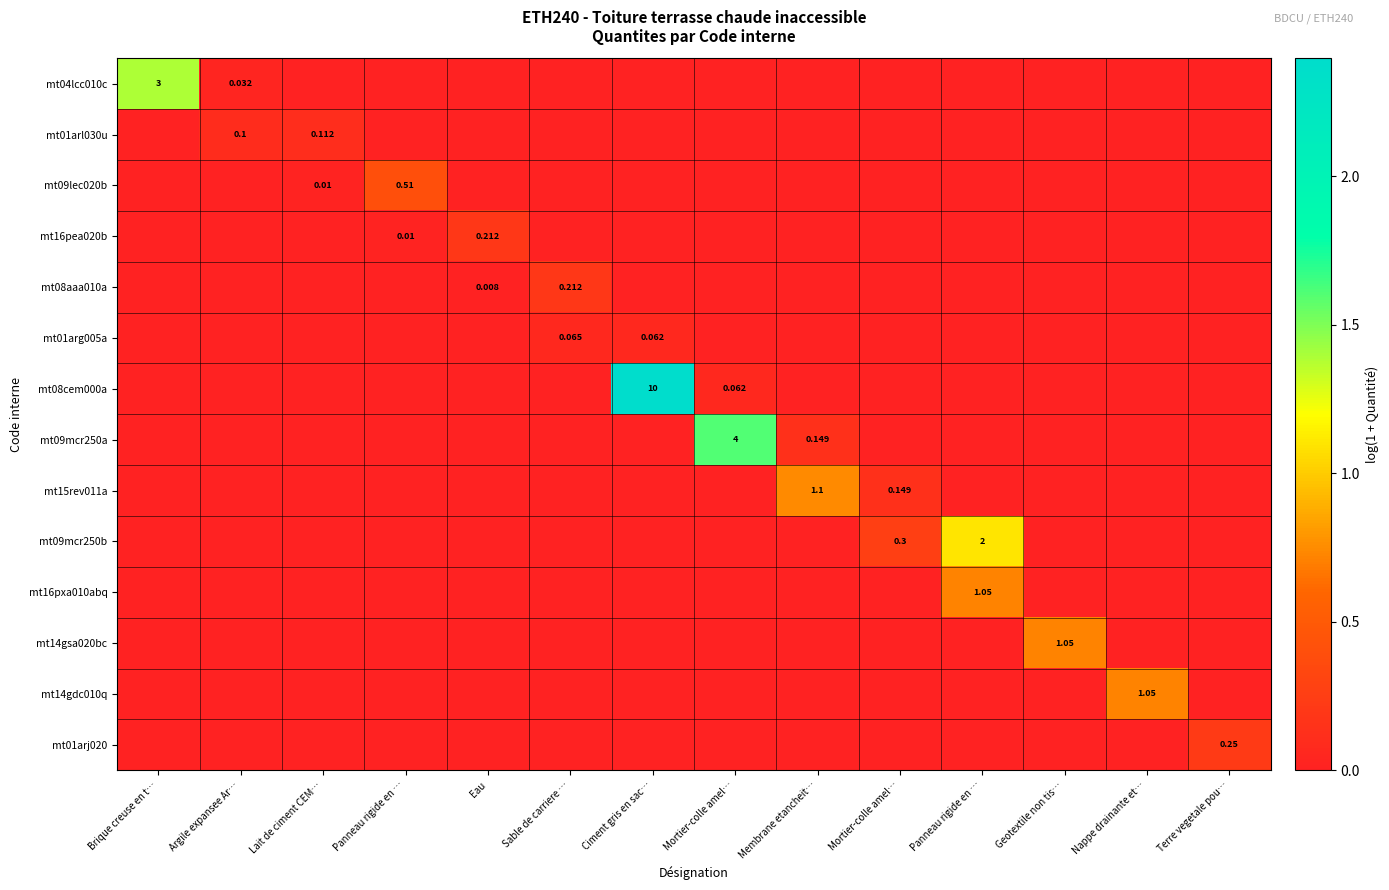

Which category has the highest value in the mt16pea020b series?

Eau